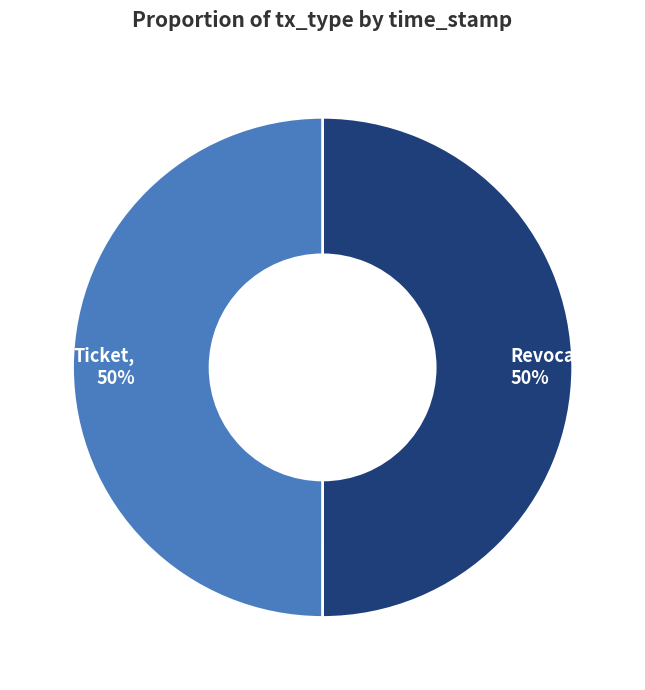

What percentage is the Revocation, 50% slice, to the nearest percent?

50%